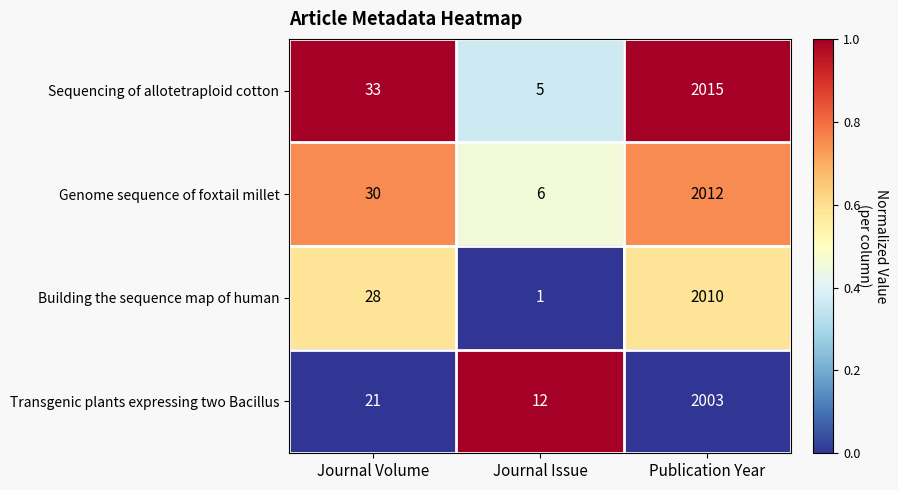

What is the difference between the maximum and minimum values in the Genome sequence of foxtail millet series?

2006